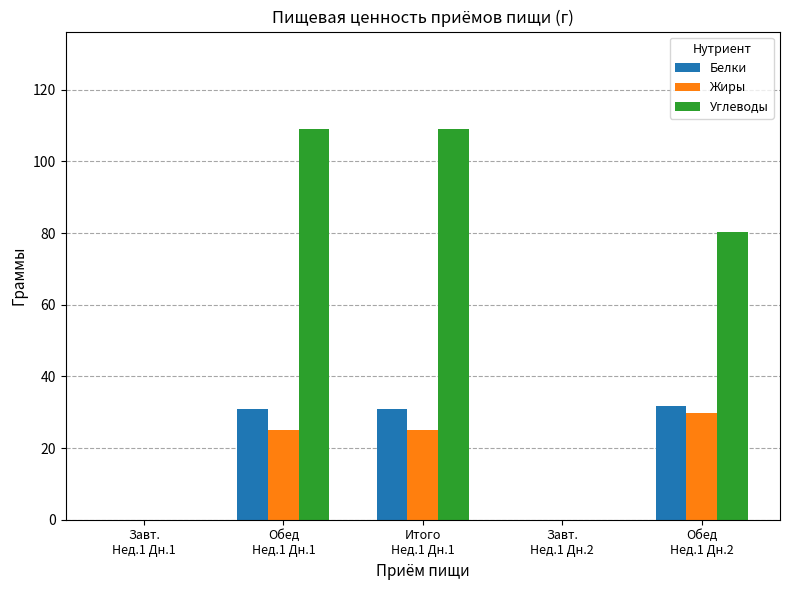

How many groups of bars are there?

5